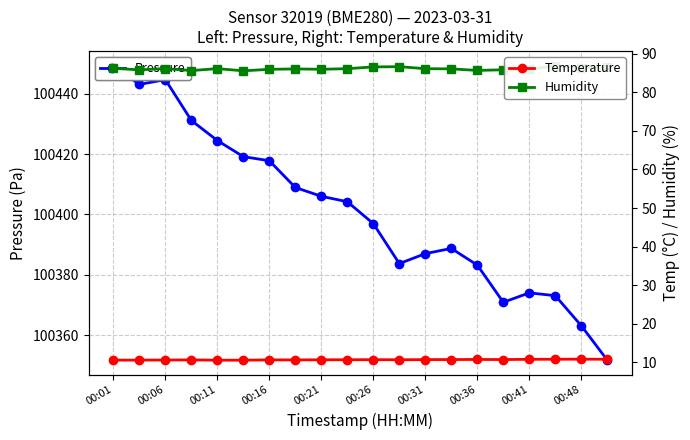

Is the value of Pressure at 16 greater than the value of Humidity at 00:26?

Yes